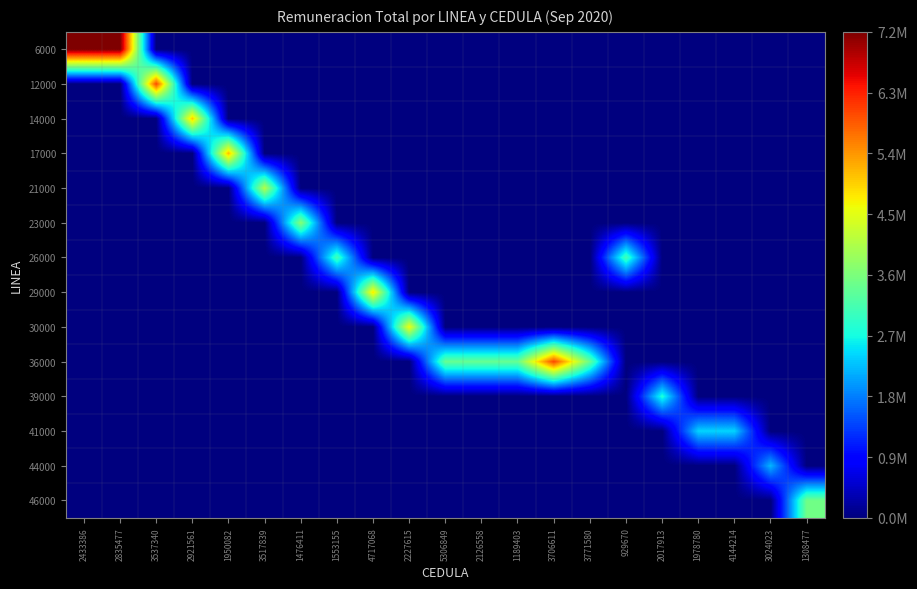

At which category does the chart reach its peak across all series?

2433386